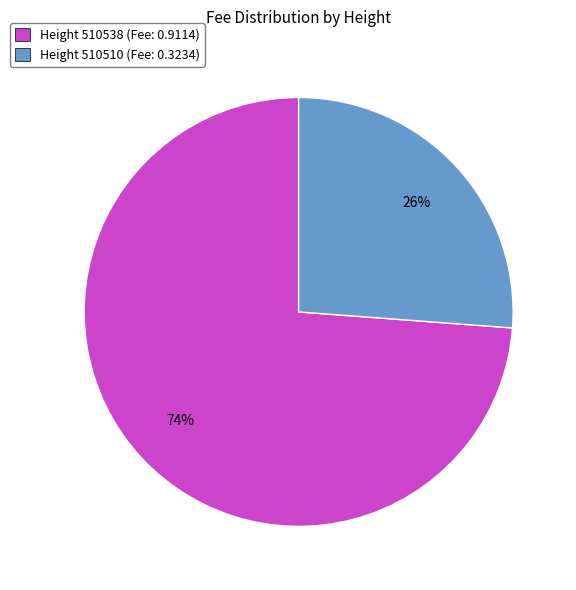

To the nearest percent, what is the difference between the largest and smallest slice percentages?

48%